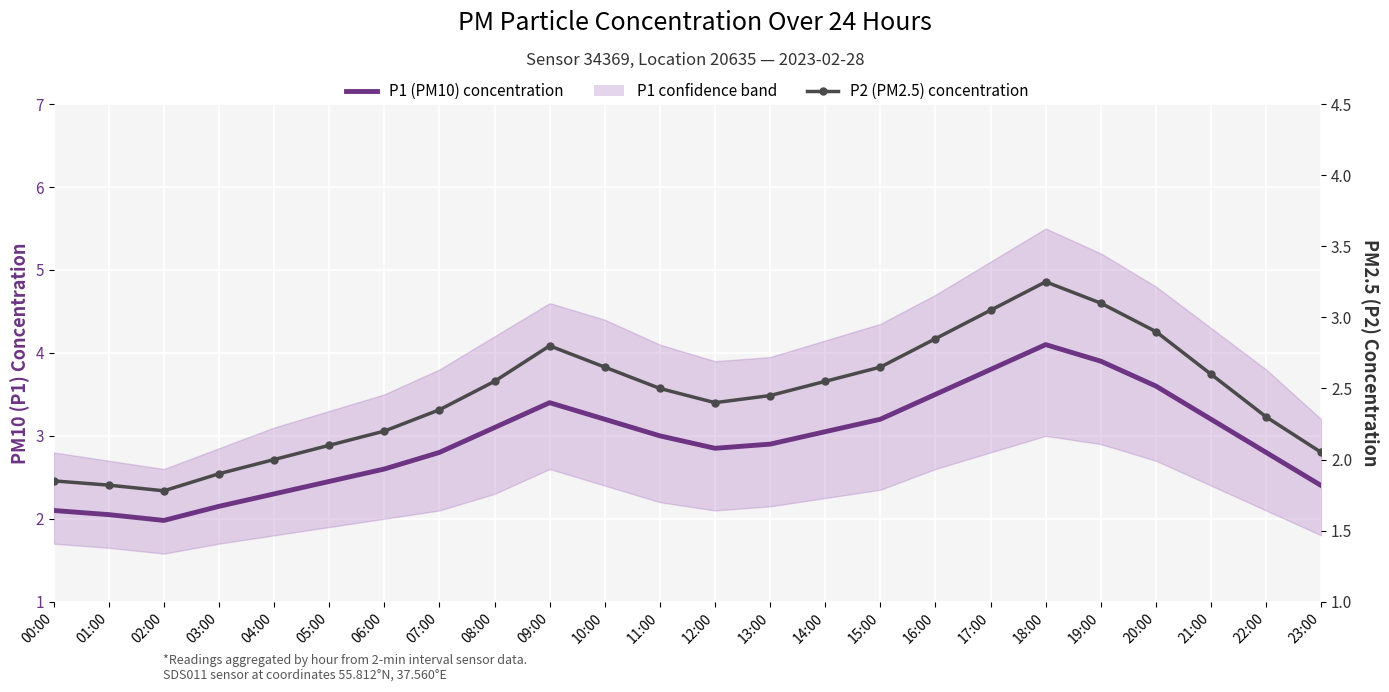

How many data points in P2 (PM2.5) concentration are above 2?

19